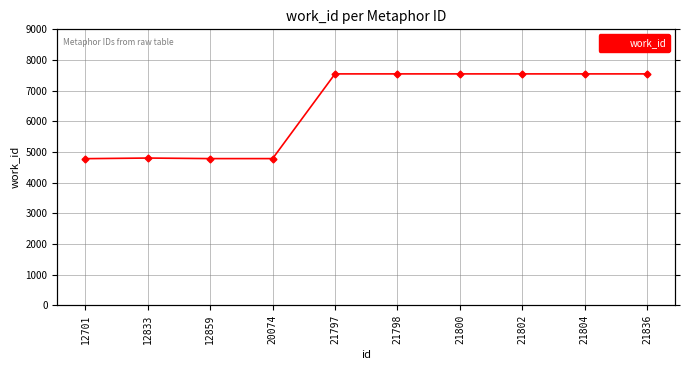

True or false: there are more than 0 points higher than both neighbors.

True